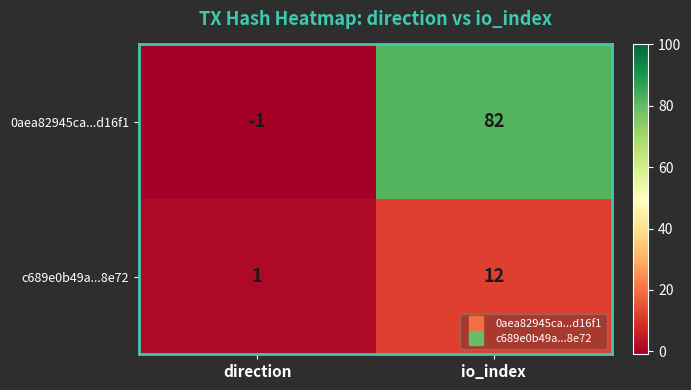

Rank the series by their maximum value, from highest to lowest.

0aea82945ca...d16f1, c689e0b49a...8e72